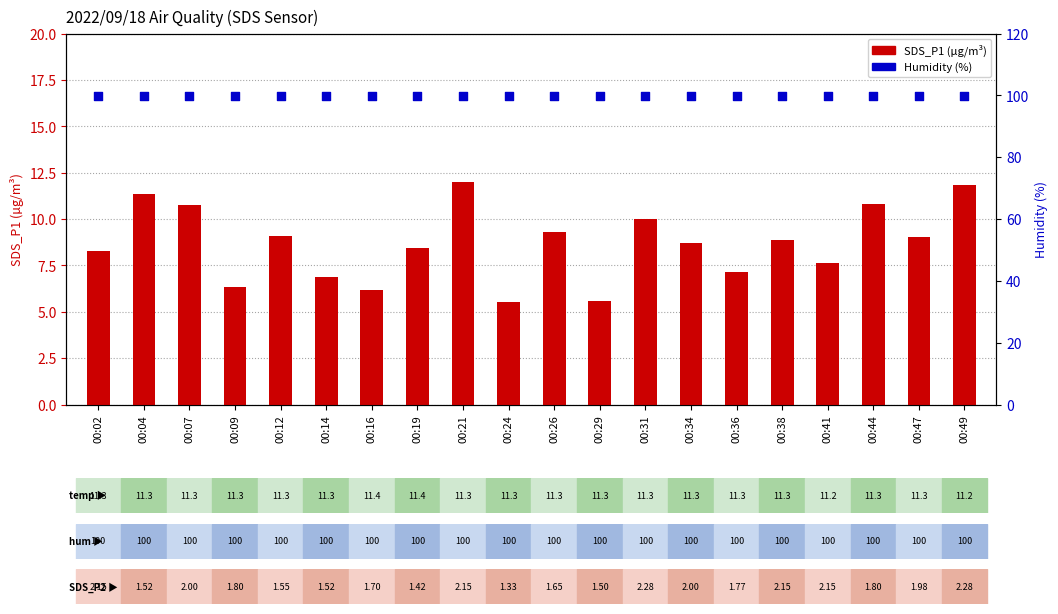

What is the total value across all series at 00:31?

109.9